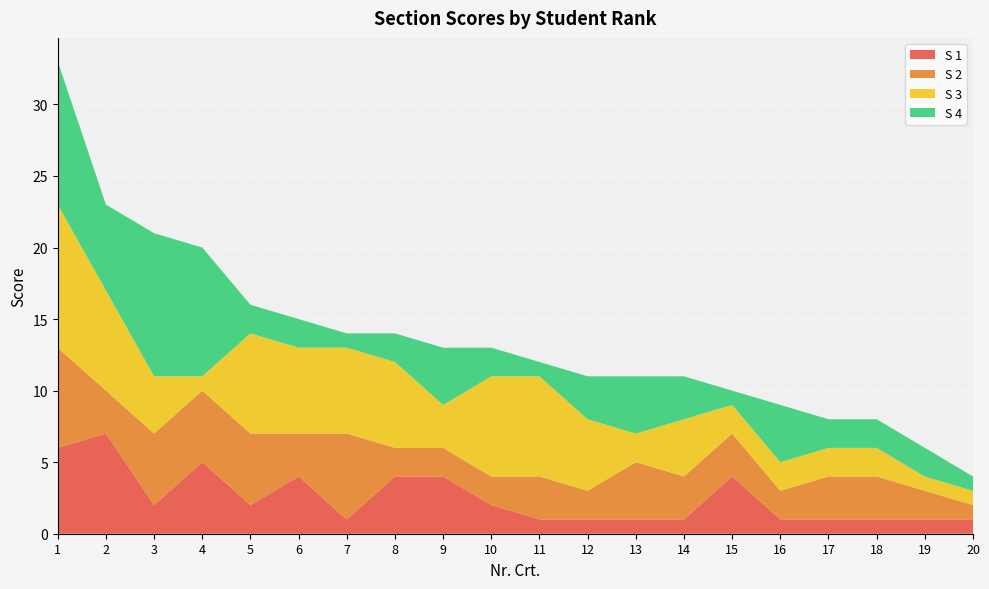

Reading left to right, transcribe all the data shown in this chart.

S 1: 1=6	2=7	3=2	4=5	5=2	6=4	7=1	8=4	9=4	10=2	11=1	12=1	13=1	14=1	15=4	16=1	17=1	18=1	19=1	20=1
S 2: 1=7	2=3	3=5	4=5	5=5	6=3	7=6	8=2	9=2	10=2	11=3	12=2	13=4	14=3	15=3	16=2	17=3	18=3	19=2	20=1
S 3: 1=10	2=7	3=4	4=1	5=7	6=6	7=6	8=6	9=3	10=7	11=7	12=5	13=2	14=4	15=2	16=2	17=2	18=2	19=1	20=1
S 4: 1=10	2=6	3=10	4=9	5=2	6=2	7=1	8=2	9=4	10=2	11=1	12=3	13=4	14=3	15=1	16=4	17=2	18=2	19=2	20=1